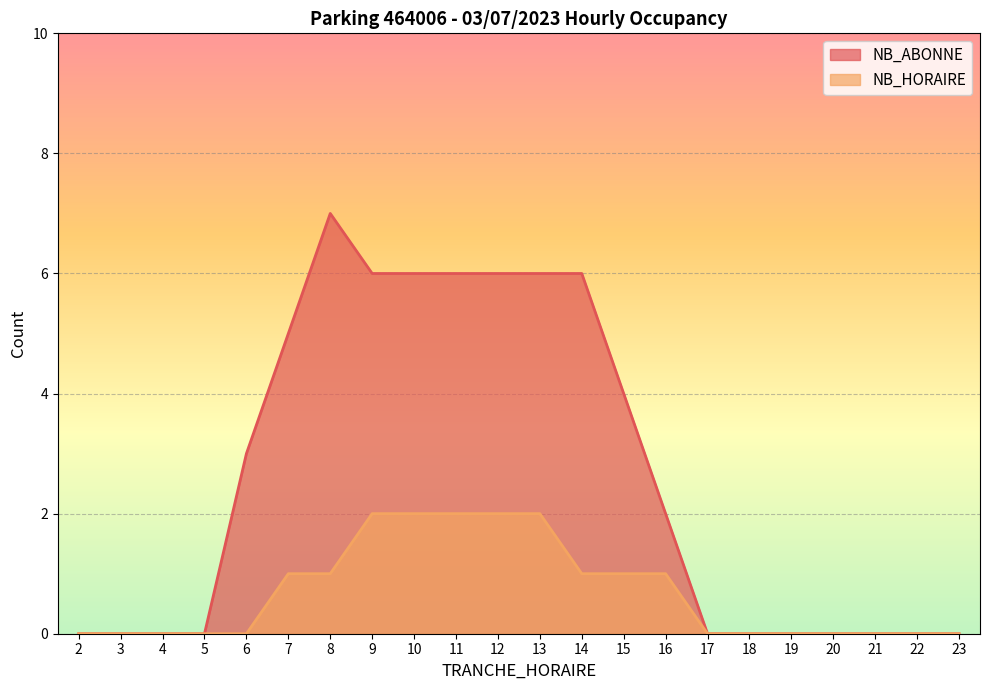

True or false: NB_ABONNE has a value of 6 at 12.

True